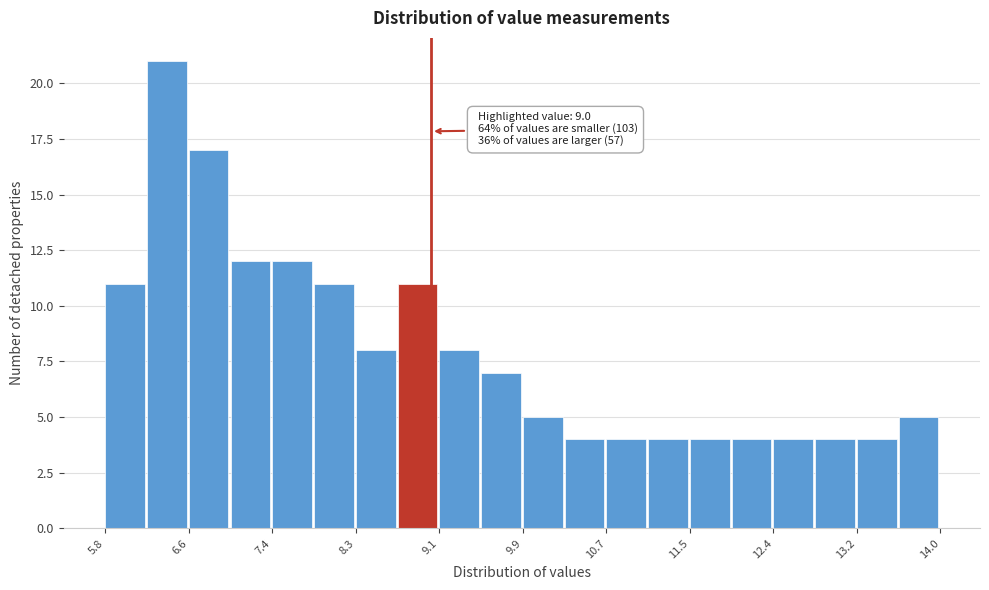

Over which range of the x-axis is the bar tallest?

6.21 to 6.62